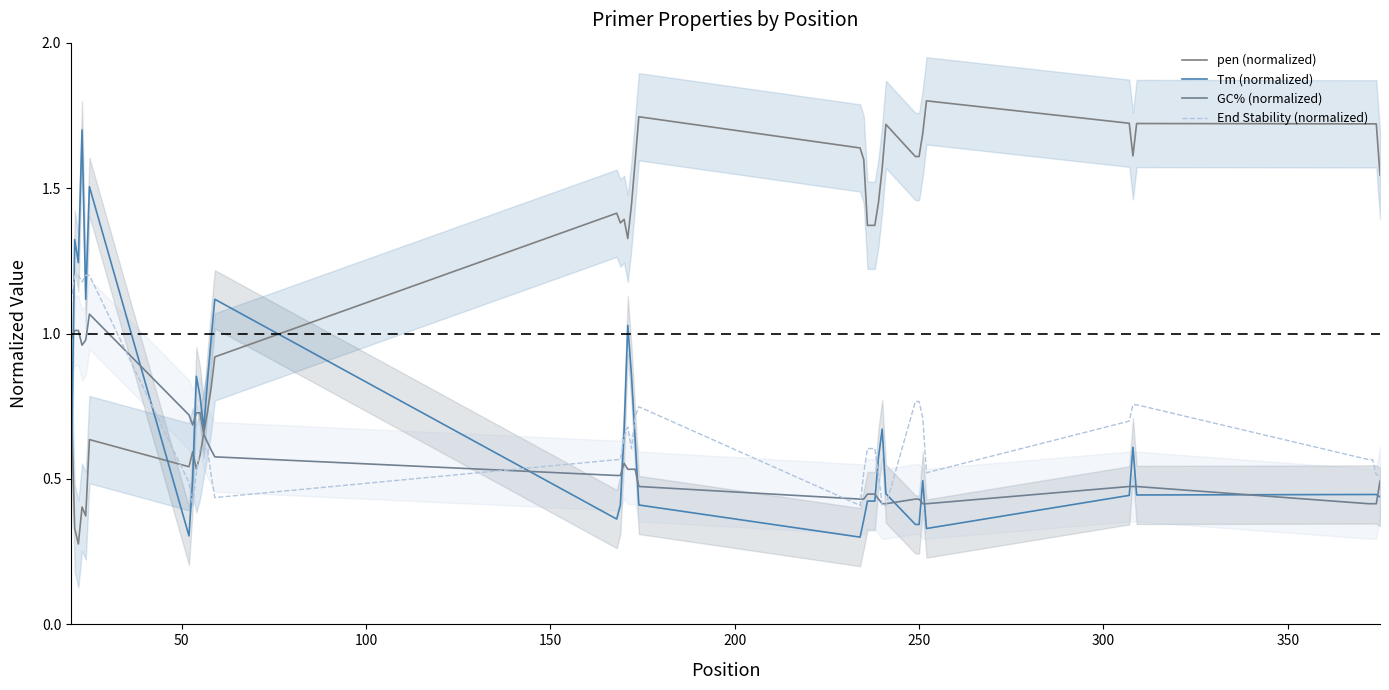

What is the minimum value shown in the chart?

0.3